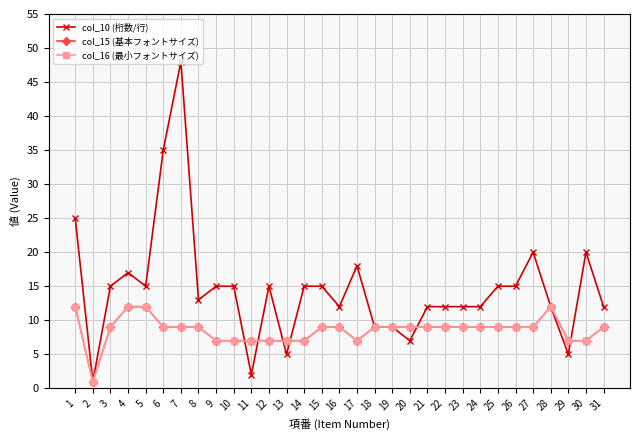

How many interior local peaks does the col_16 (最小フォントサイズ) series have?

1